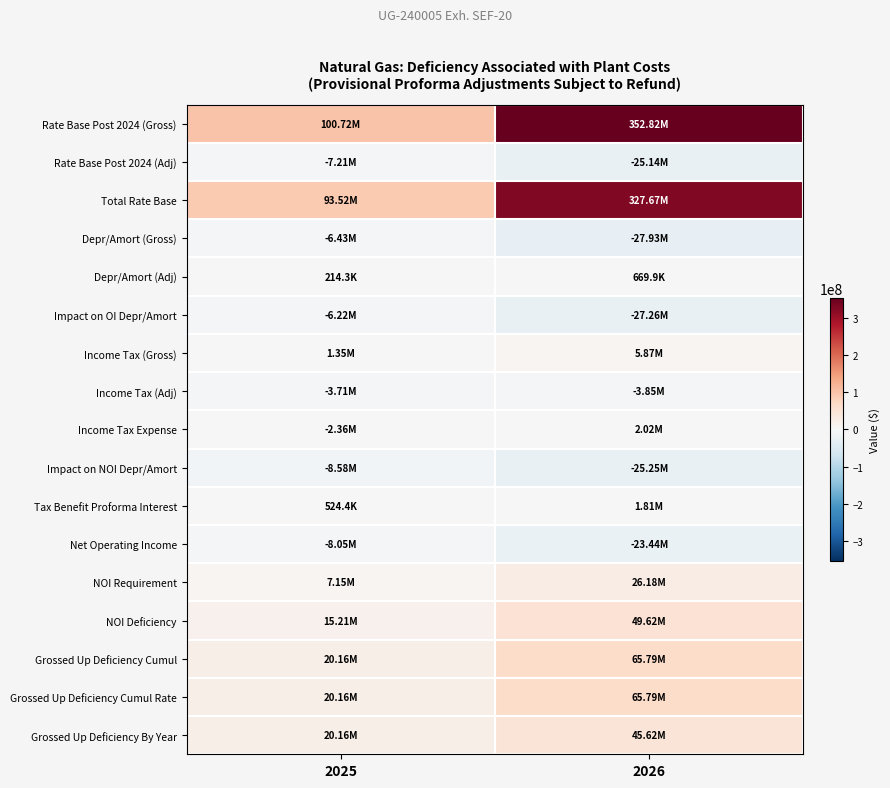

Reading left to right, what are all the values shown in this chart?

Rate Base Post 2024 (Gross): 2025=100724774.2	2026=352815860.7
Rate Base Post 2024 (Adj): 2025=-7206751.4	2026=-25143902.4
Total Rate Base: 2025=93518022.8	2026=327671958.3
Depr/Amort (Gross): 2025=-6434902.4	2026=-27934486.1
Depr/Amort (Adj): 2025=214282.1	2026=669912.1
Impact on OI Depr/Amort: 2025=-6220620.3	2026=-27264574.0
Income Tax (Gross): 2025=1351329.5	2026=5866242.1
Income Tax (Adj): 2025=-3708959.6	2026=-3848128.4
Income Tax Expense: 2025=-2357630.1	2026=2018113.7
Impact on NOI Depr/Amort: 2025=-8578250.4	2026=-25246460.2
Tax Benefit Proforma Interest: 2025=524355.6	2026=1809732.2
Net Operating Income: 2025=-8053894.8	2026=-23436728.0
NOI Requirement: 2025=7154128.7	2026=26180989.5
NOI Deficiency: 2025=15208023.6	2026=49617717.5
Grossed Up Deficiency Cumul: 2025=20164096.3	2026=65787406.9
Grossed Up Deficiency Cumul Rate: 2025=20164096.3	2026=65787406.9
Grossed Up Deficiency By Year: 2025=20164096.3	2026=45623310.5